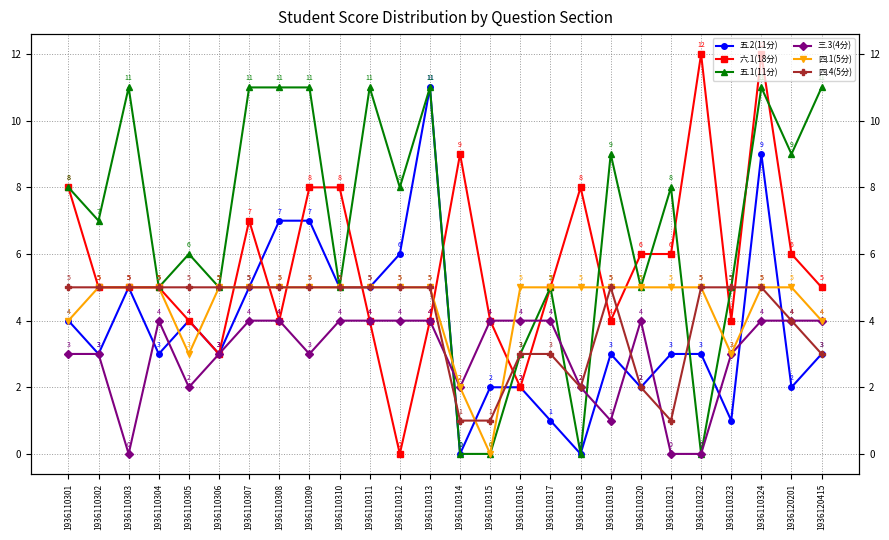

True or false: 四.1(5分) and 三.3(4分) intersect in this chart.

True